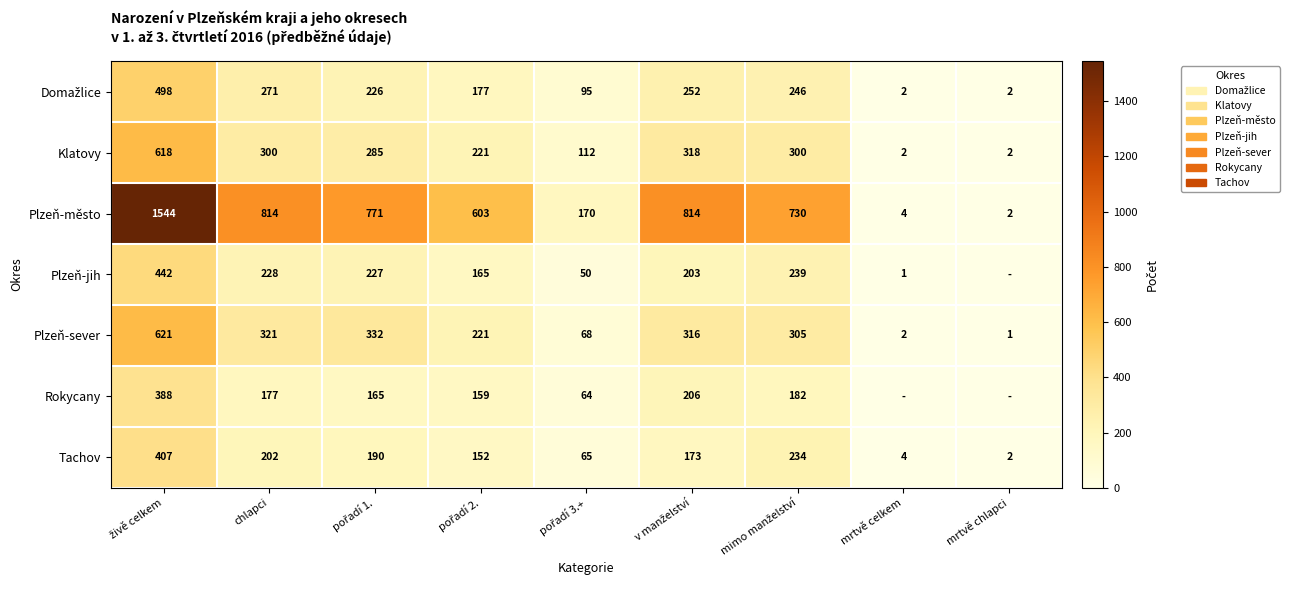

True or false: Klatovy has a value of 124 at chlapci.

False